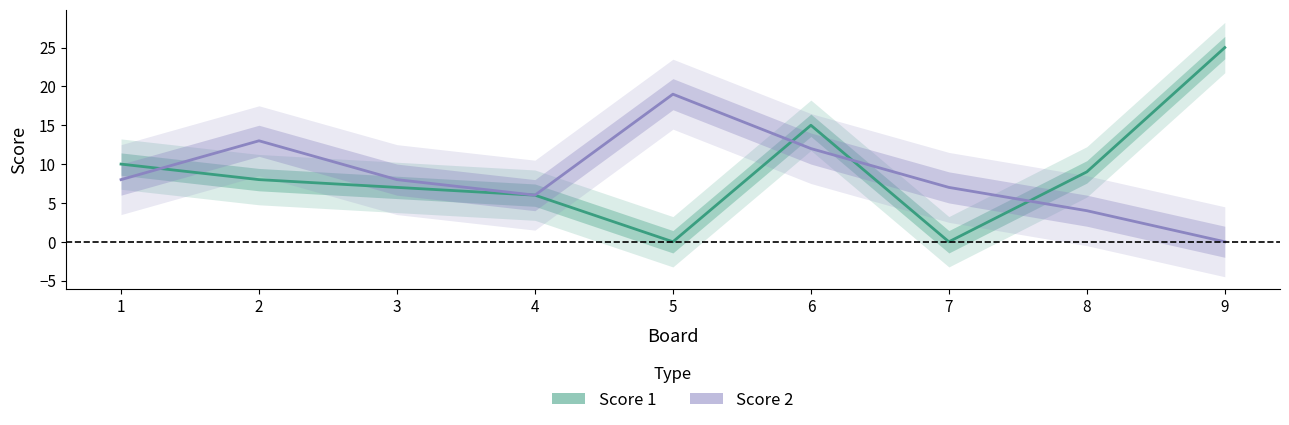

What is the difference between the Score 1 values at 7 and 8?

9